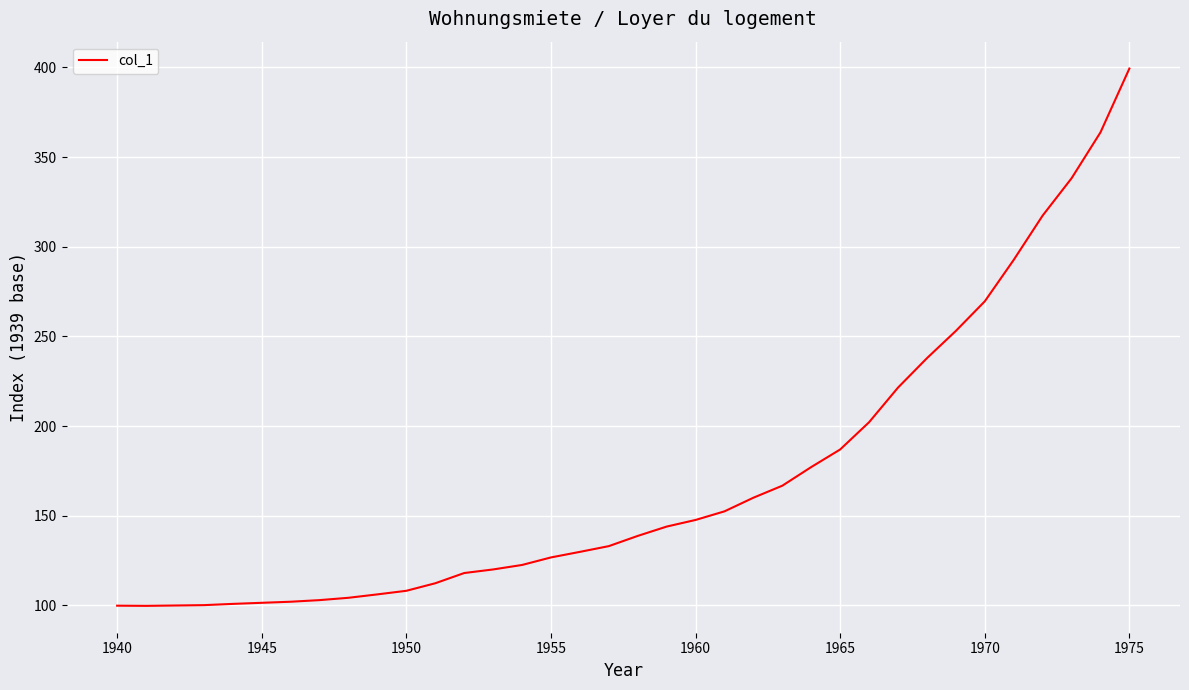

What is the sum of all values?

6159.0